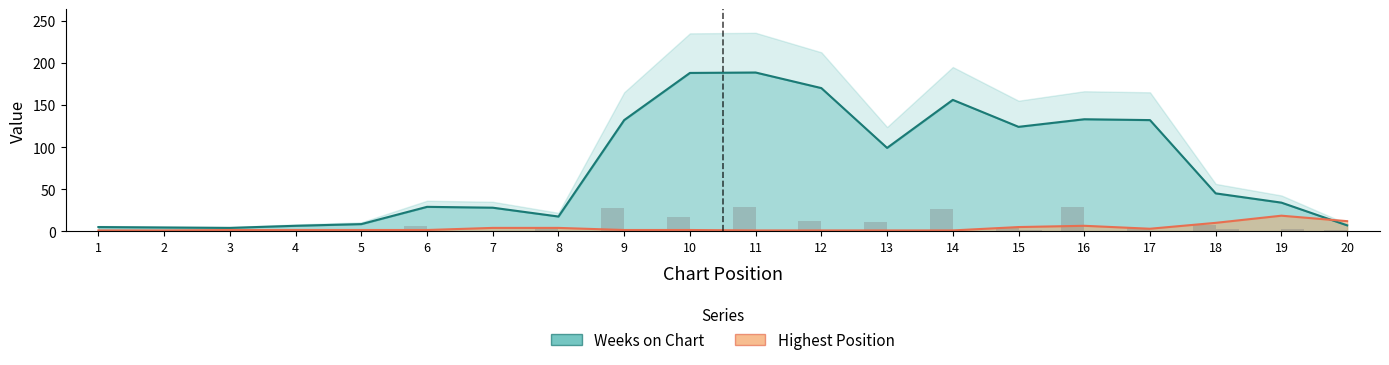

Rank the series at 14 from highest to lowest value.

Weeks on Chart, Highest Position